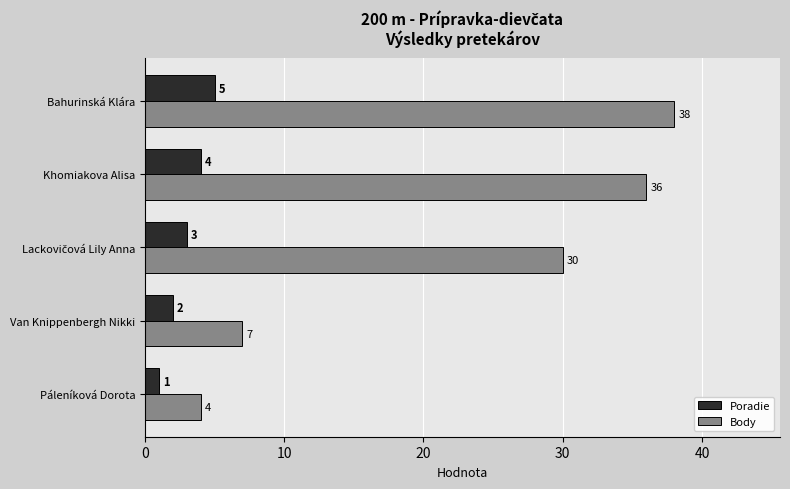

Which series has the largest range (max minus min)?

Body